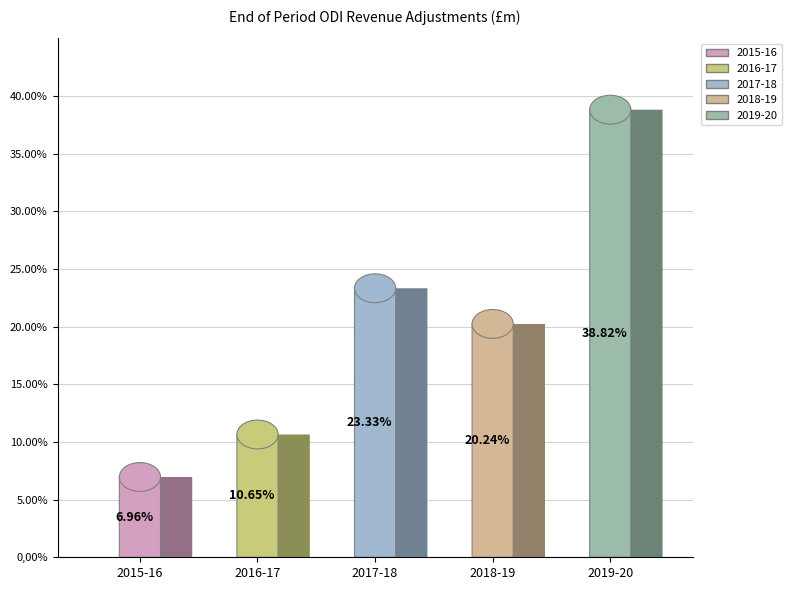

What percentage is the 2017-18 slice, to the nearest percent?

23%